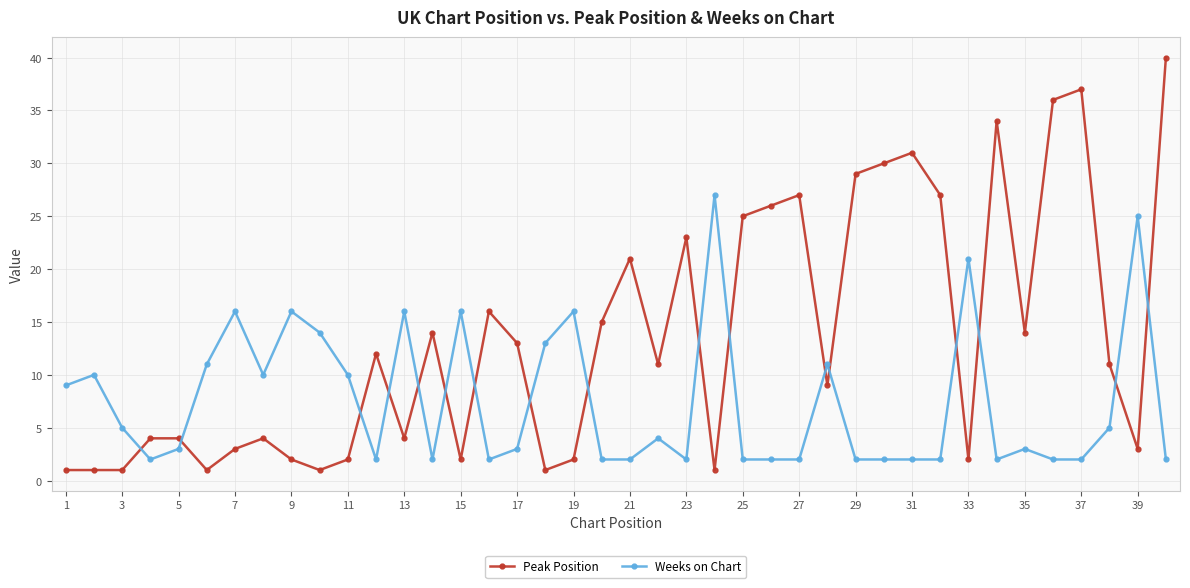

Which series has the largest range (max minus min)?

Peak Position